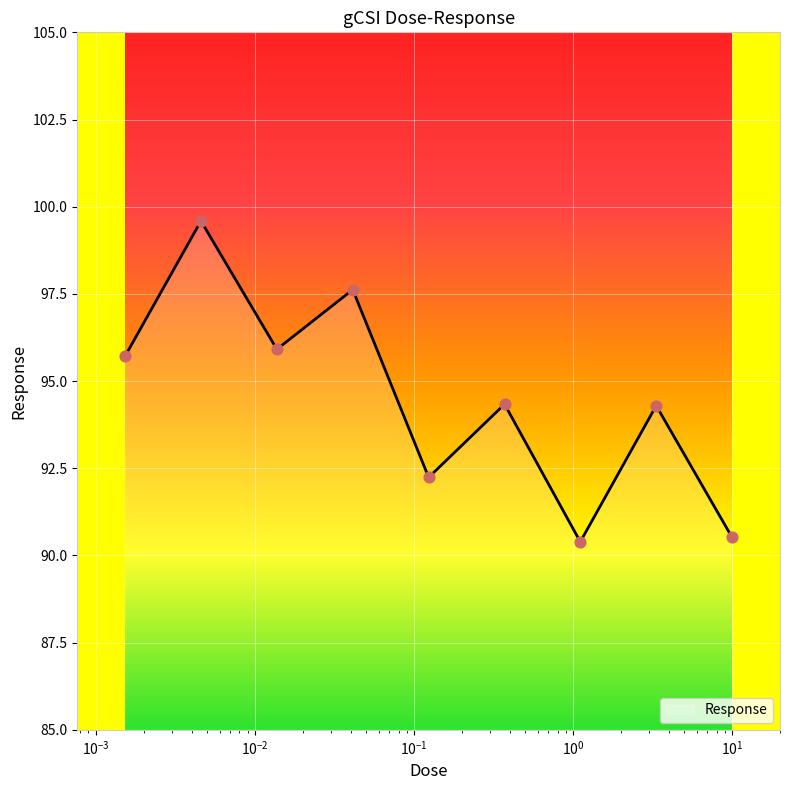

What is the difference between the maximum and minimum values?

9.2